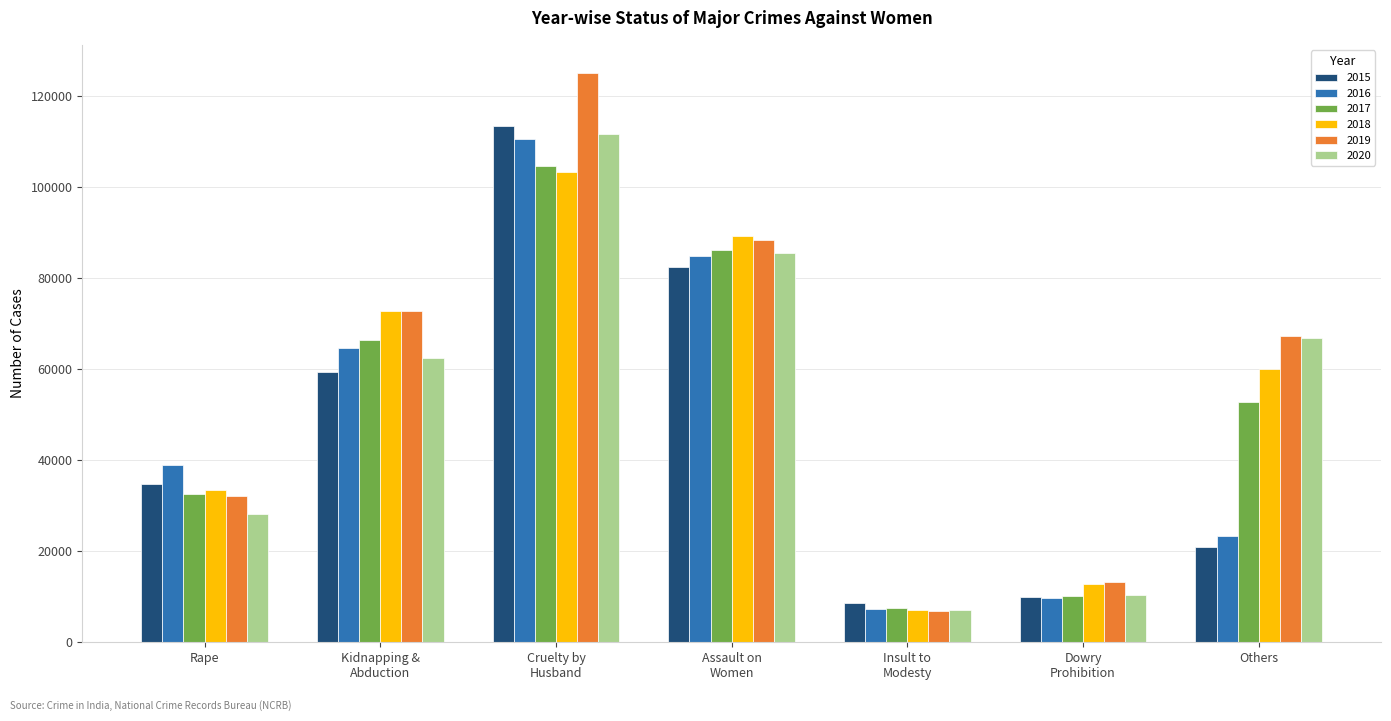

Which series has the widest spread of values?

2019